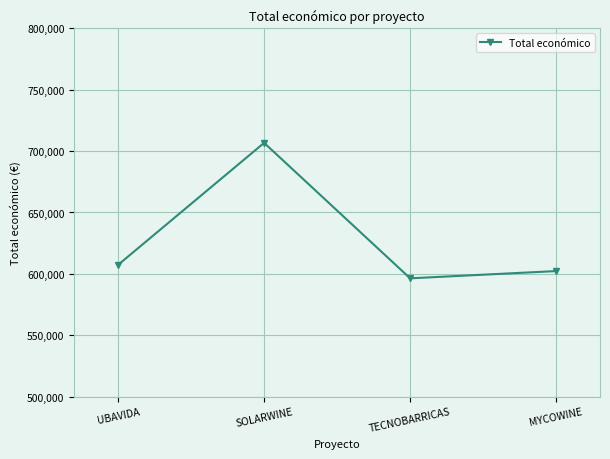

List the labels in order of value, largest first.

SOLARWINE, UBAVIDA, MYCOWINE, TECNOBARRICAS